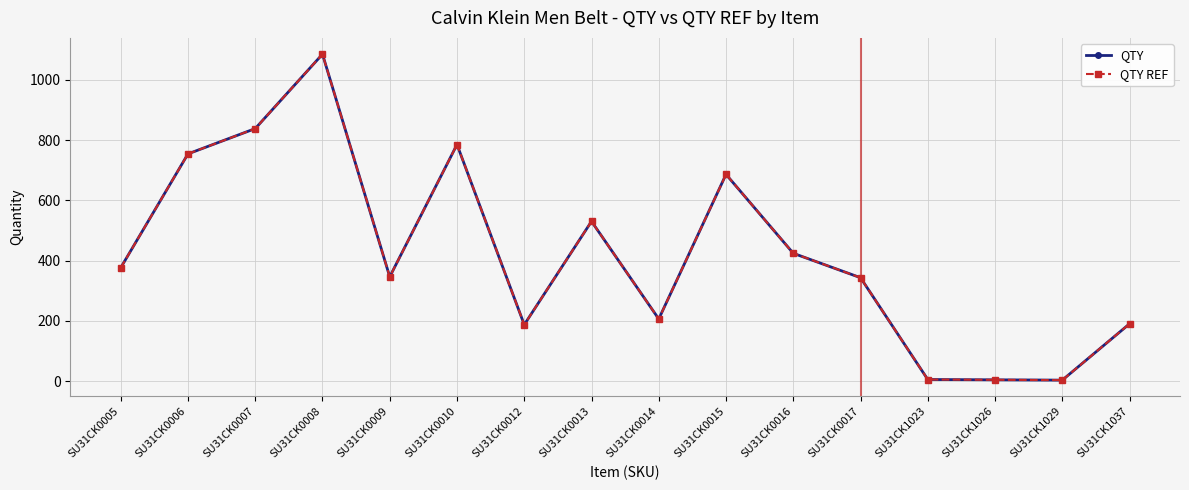

Is this an area chart (filled region under the line)?

No